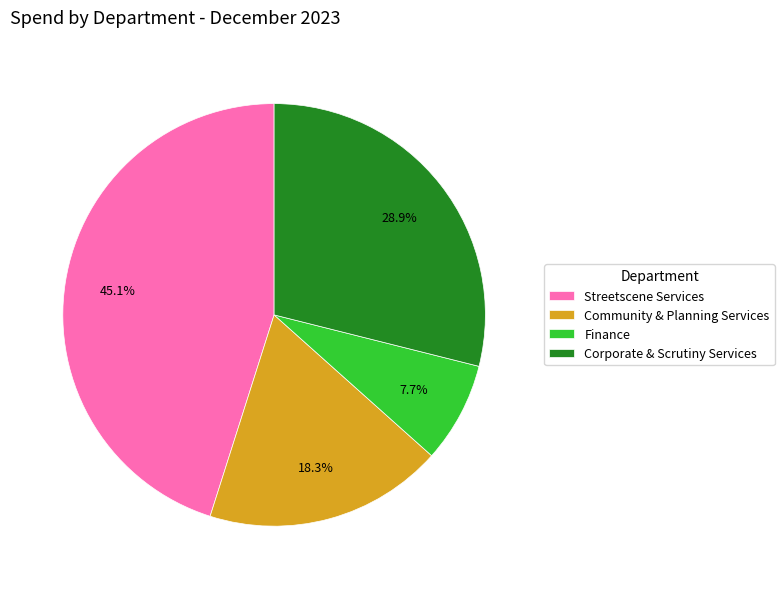

Rank the categories by value from highest to lowest.

Streetscene Services, Corporate & Scrutiny Services, Community & Planning Services, Finance